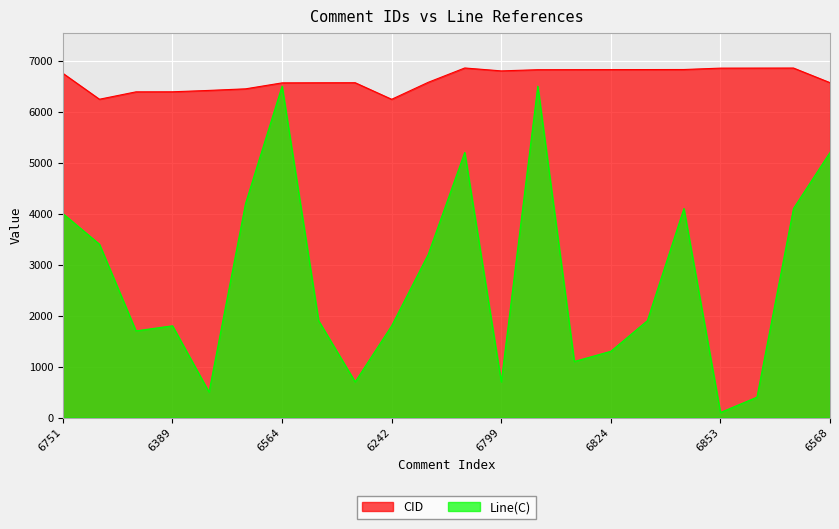

What are all the series names shown in the legend?

CID, Line(C)